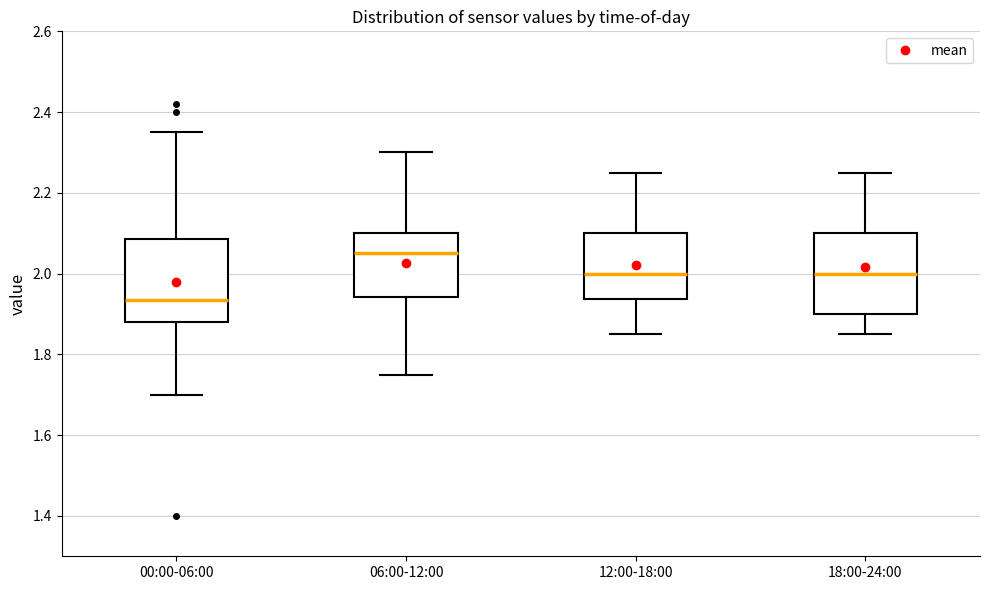

Which box has the highest median line?

06:00-12:00